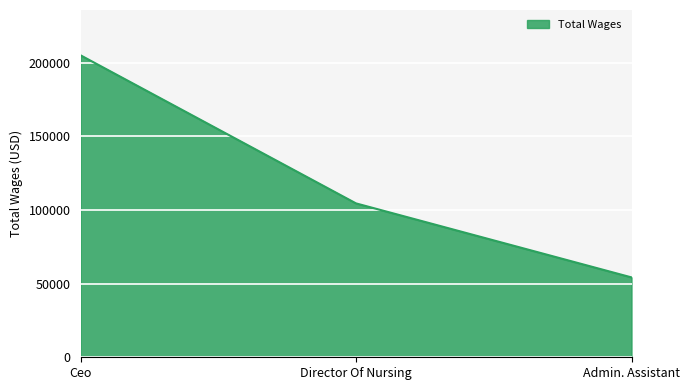

Rank the categories by value from lowest to highest.

Admin. Assistant, Director Of Nursing, Ceo